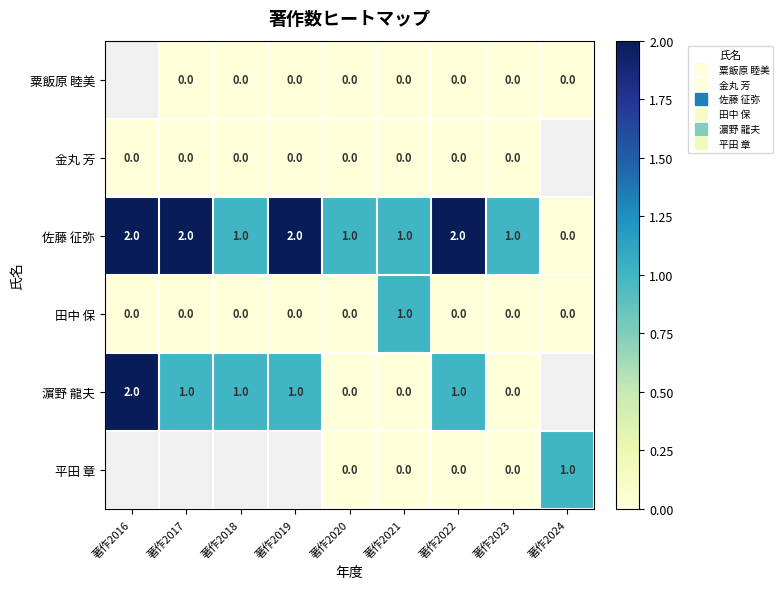

How many categories are shown in the chart?

9